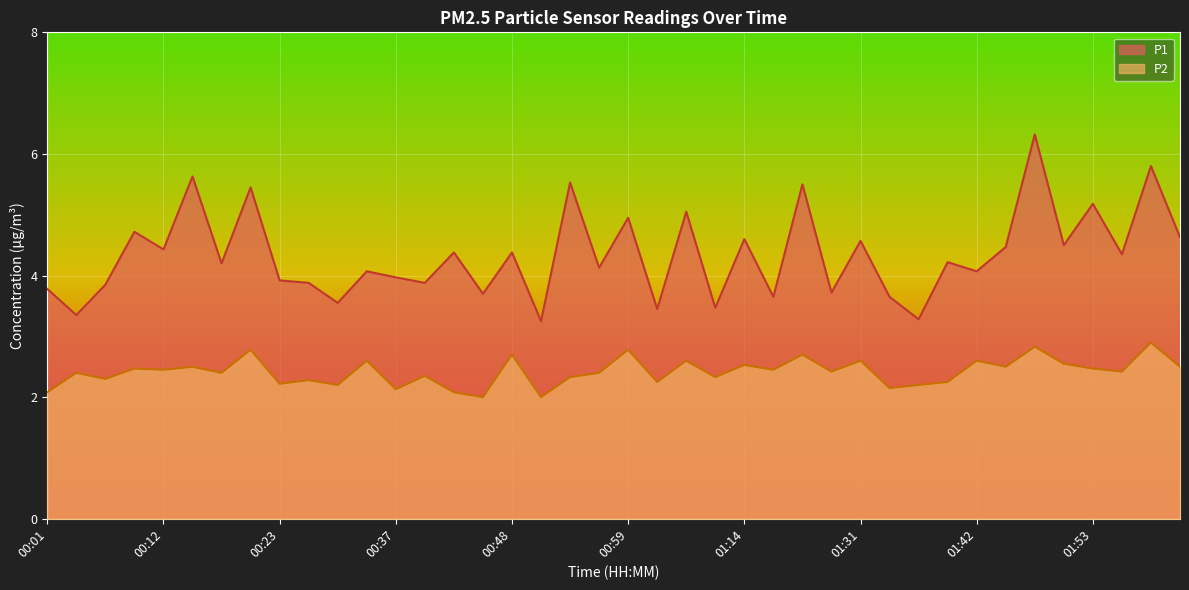

True or false: P2 and P1 cross at least once.

False